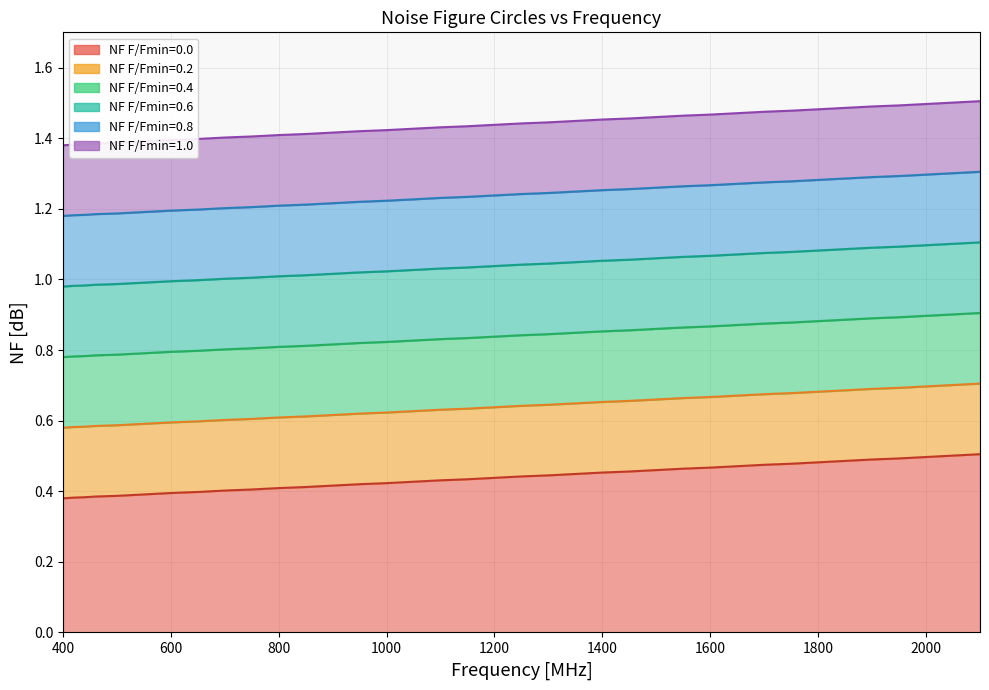

How many lines are shown in the chart?

6